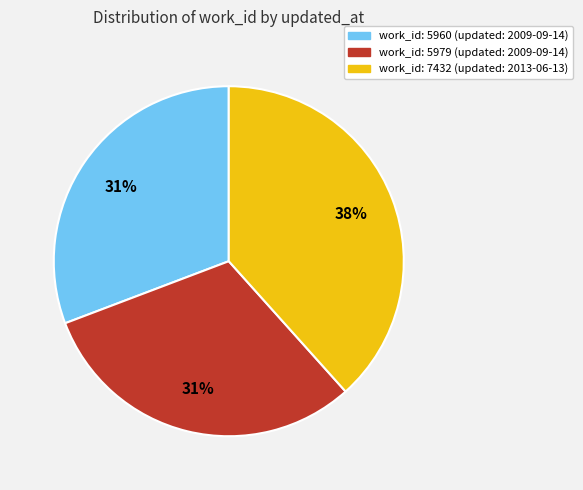

To the nearest percent, what is the average slice percentage?

33%